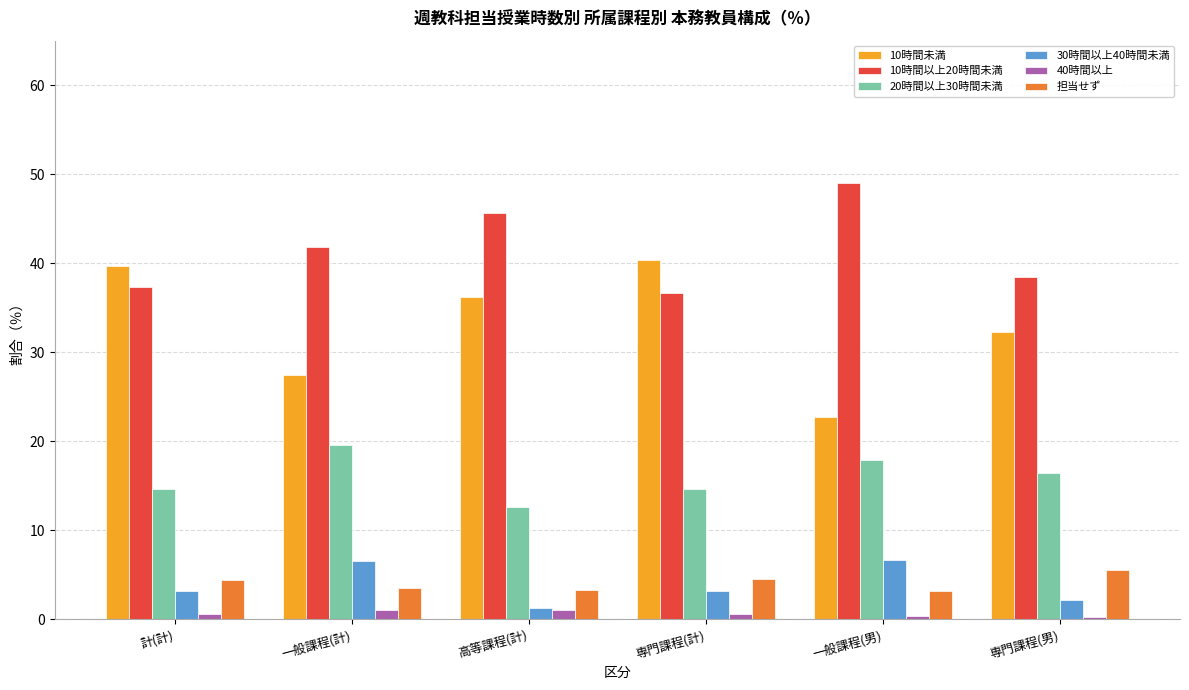

What is the label of the 3rd bar from the right?

専門課程(計)